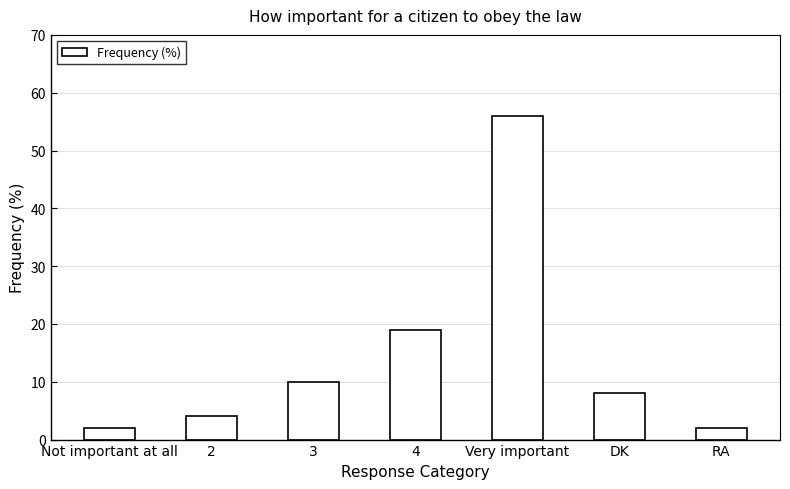

Which label corresponds to the largest value in the chart?

Very important